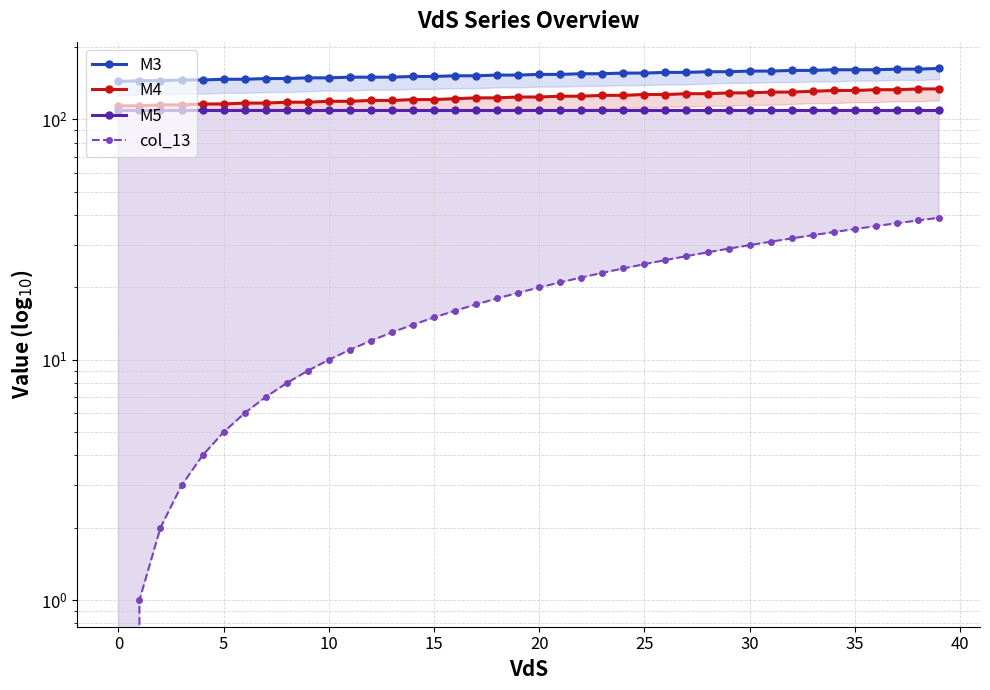

How many values in the M3 series are below 154?

20